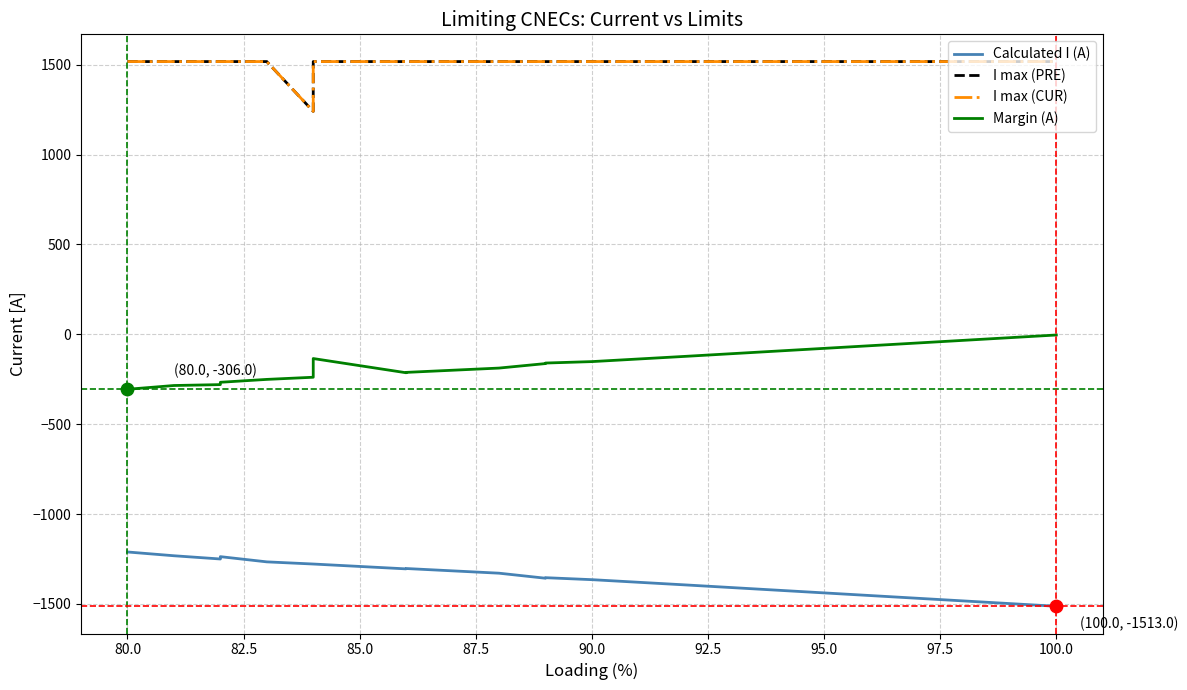

At which category is the sum across all series the highest?

95.0